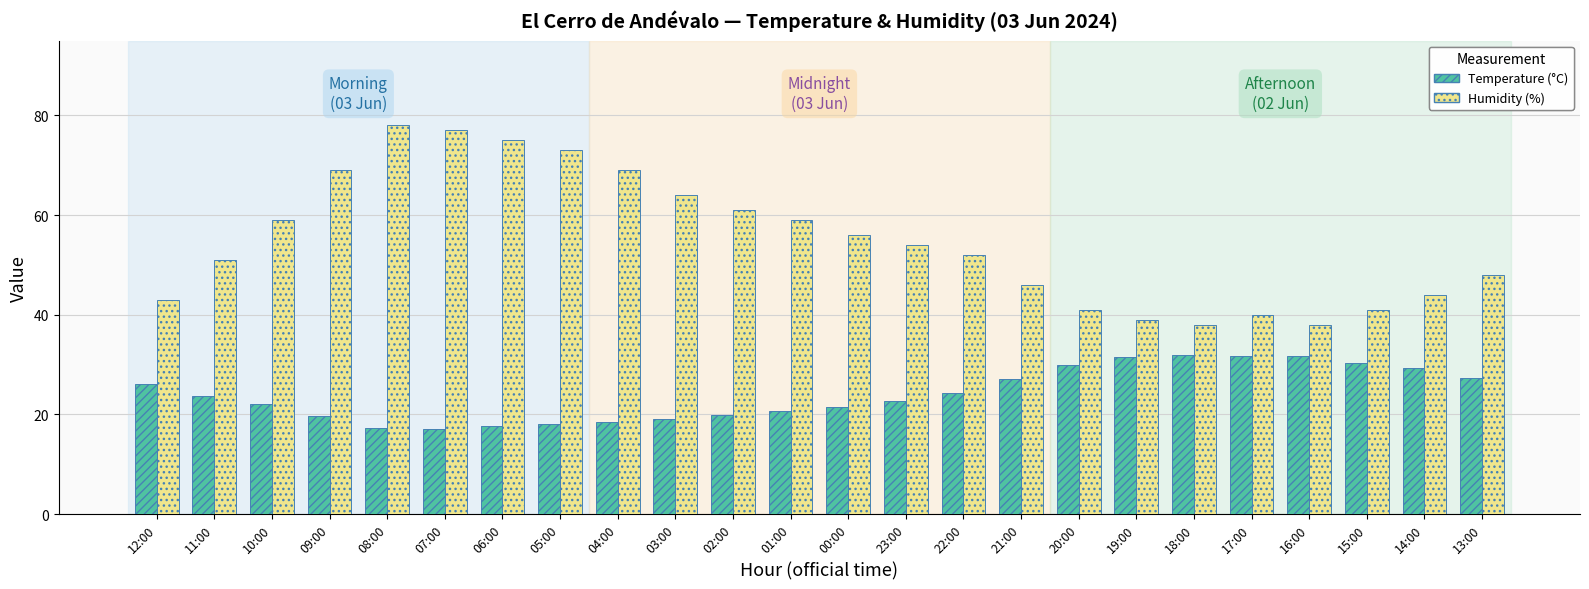

What is the smallest value displayed?

17.0